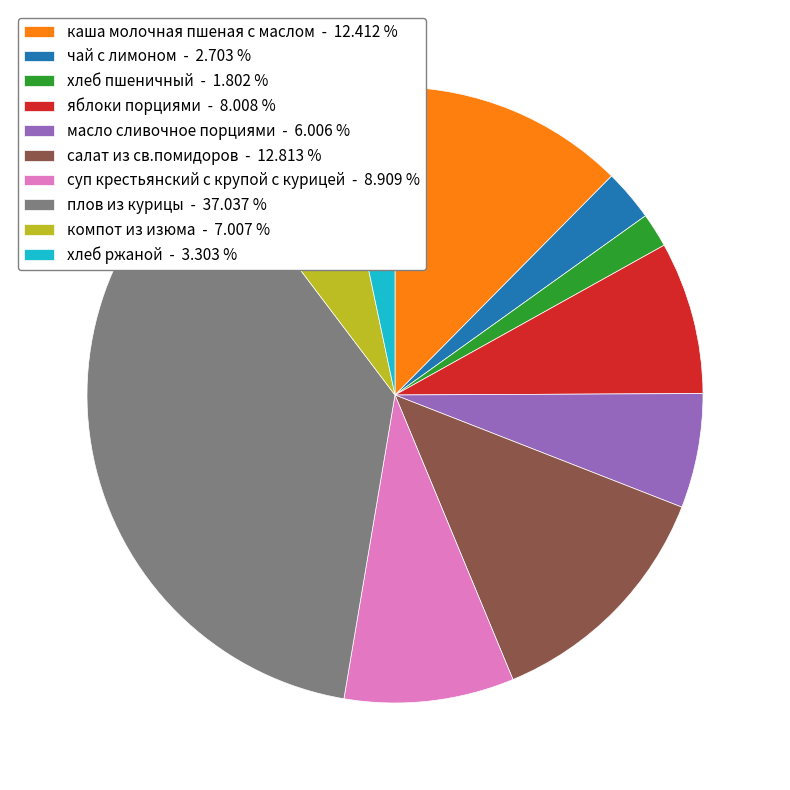

Does any single category account for the majority?

No